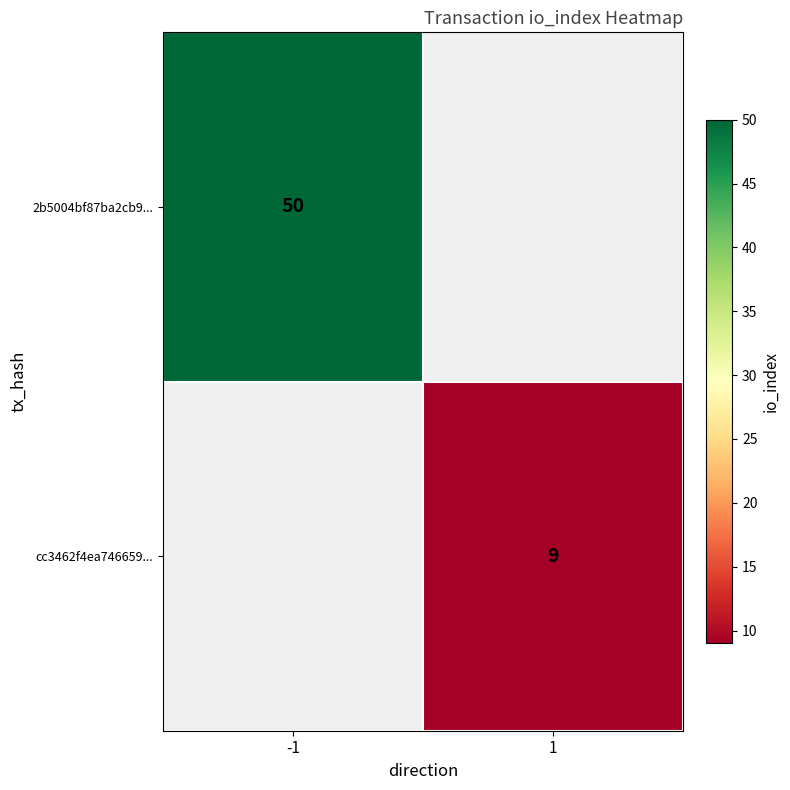

Is it true that 2b5004bf87ba2cb9... equals 50 at -1?

True